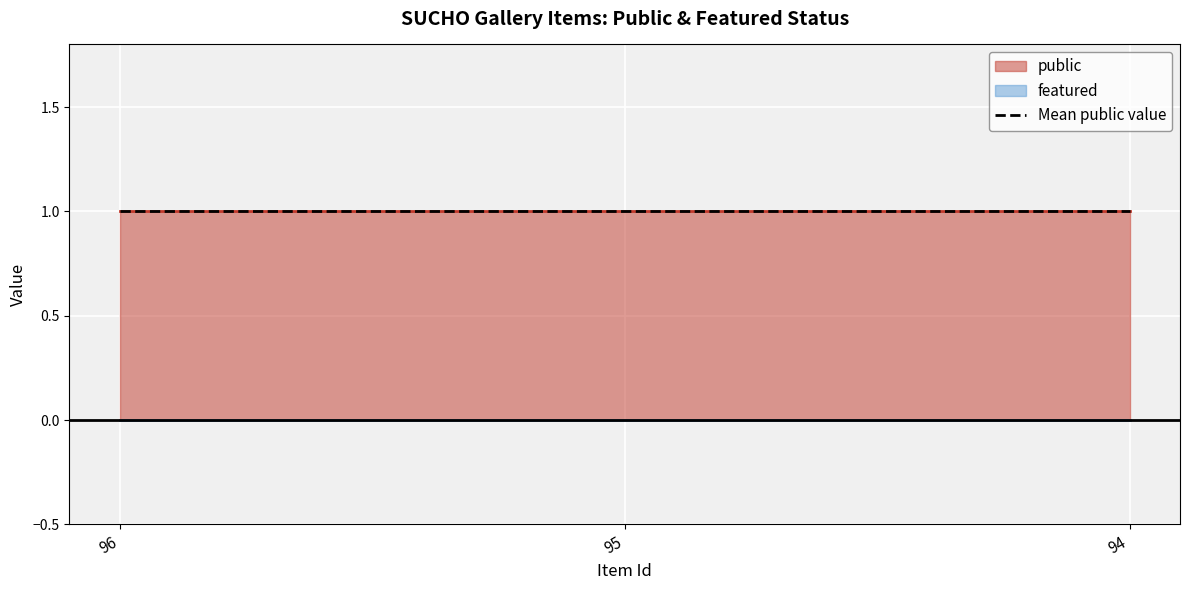

Rank the series by their maximum value, from highest to lowest.

public, featured